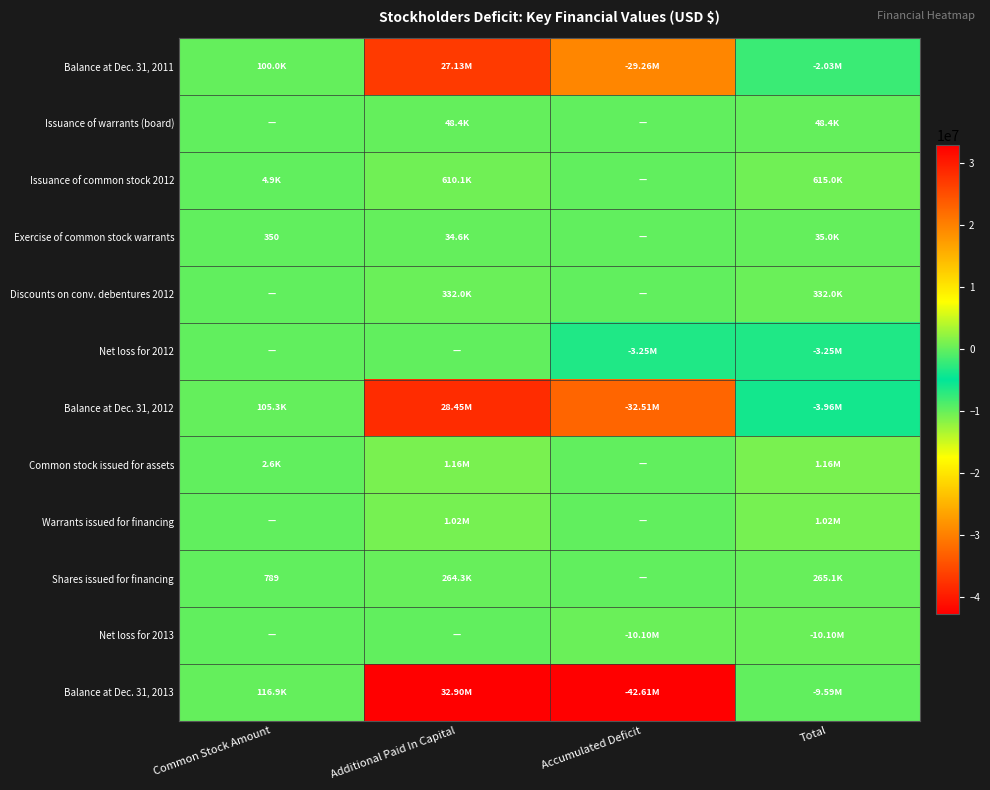

What is the smallest value displayed?

-42606092